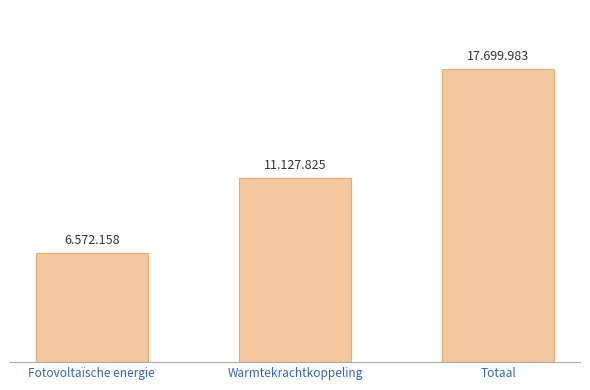

Approximately how many times larger is the value at Warmtekrachtkoppeling compared to Totaal?

0.6